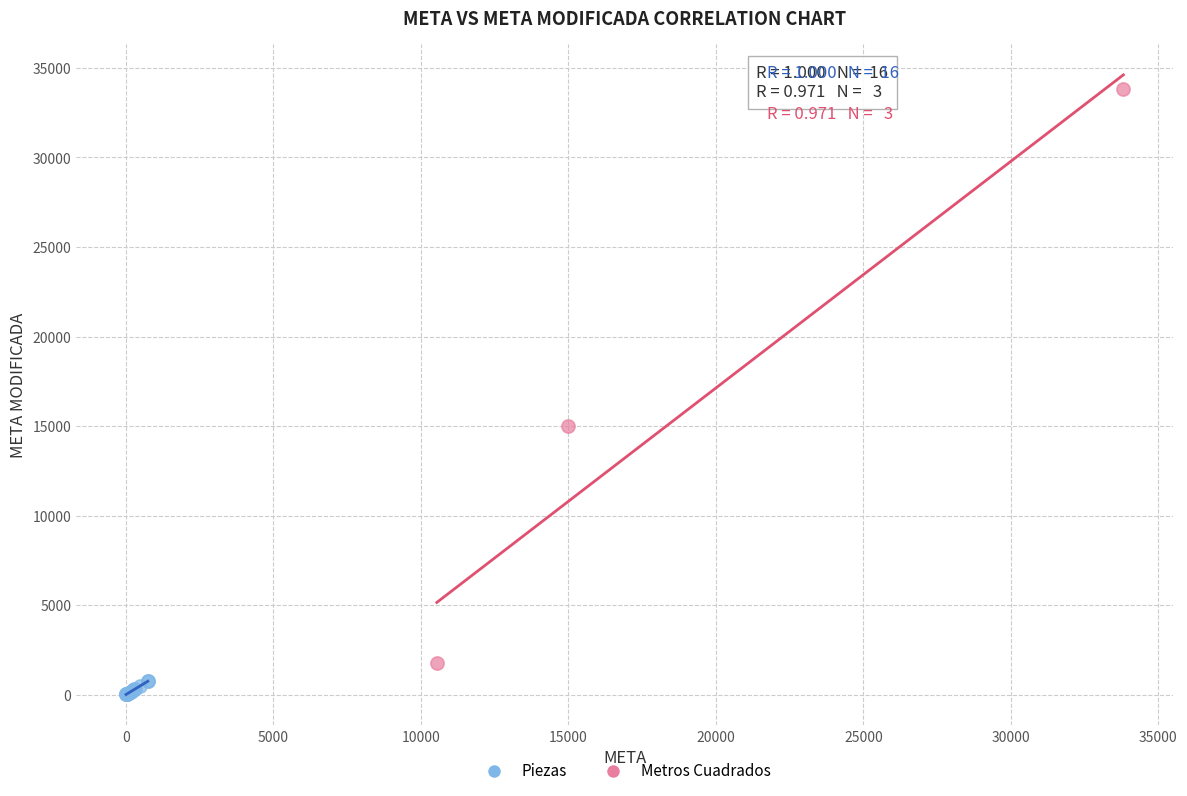

What are all the series names shown in the legend?

Piezas, Metros Cuadrados